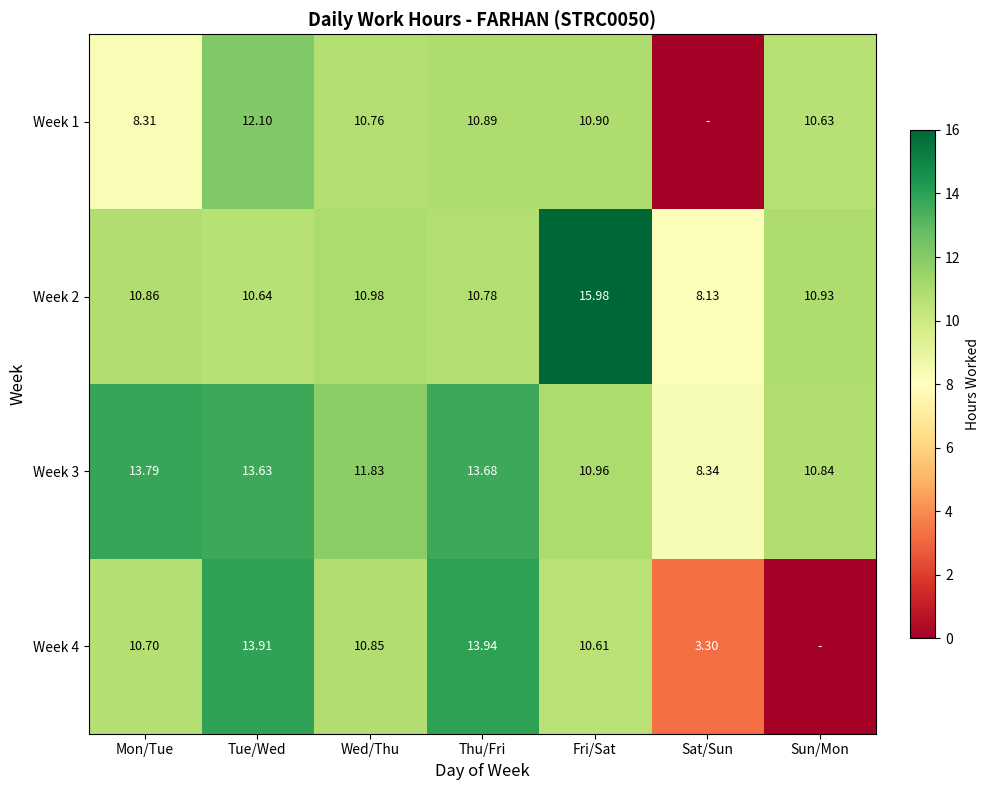

Where is Week 2 nearest to the value 12?

Wed/Thu